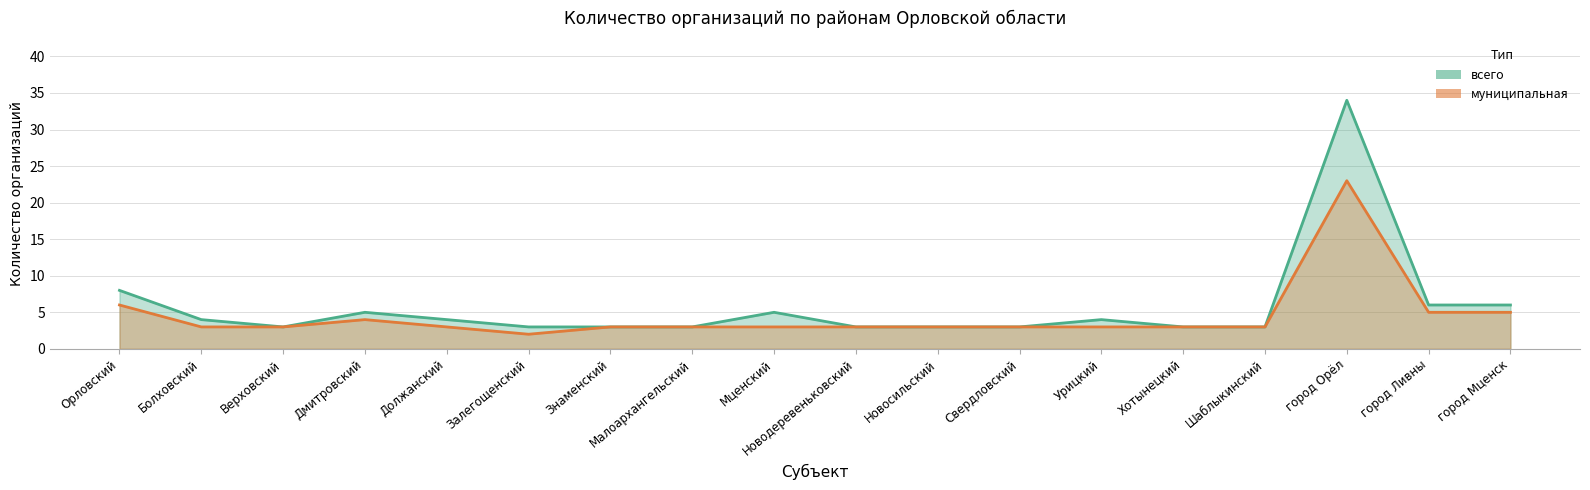

What is the sum of all муниципальная (кол-во орг.) values?

81